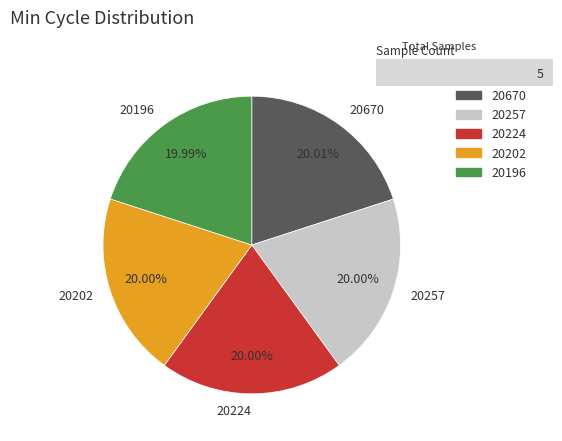

Approximately how many times larger is the value at 20257 compared to 20196?

1.0